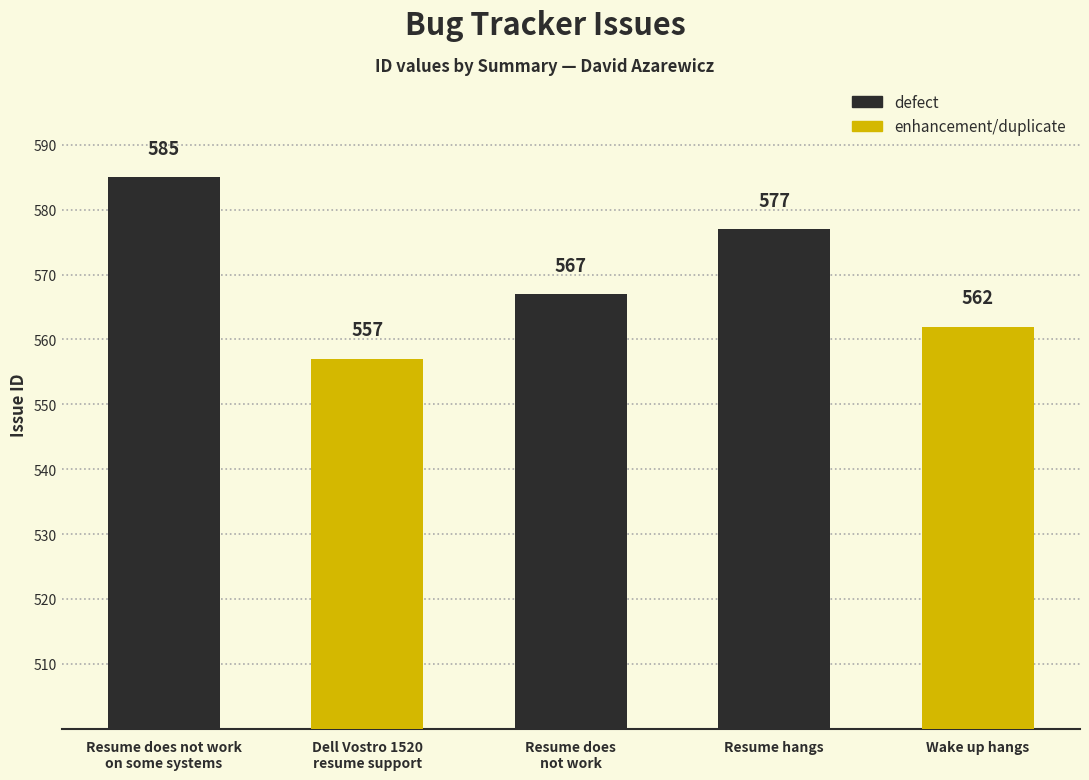

True or false: the data shows 562 at Wake up hangs.

True